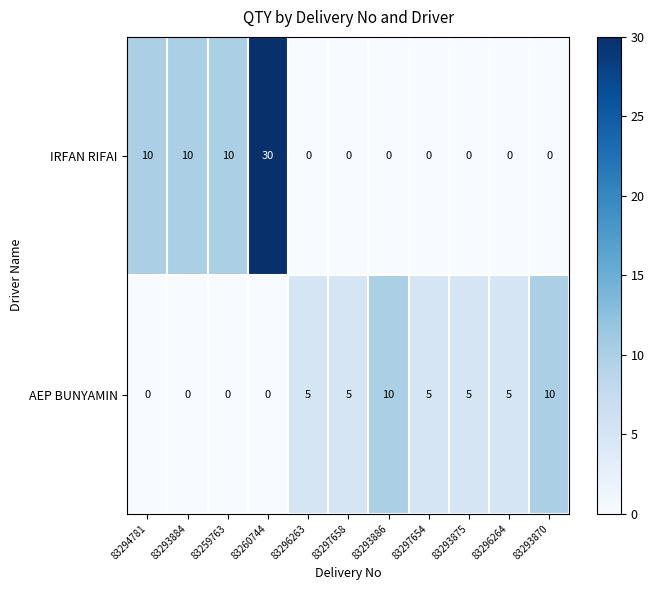

True or false: AEP BUNYAMIN has a value of 3 at 83293875.

False